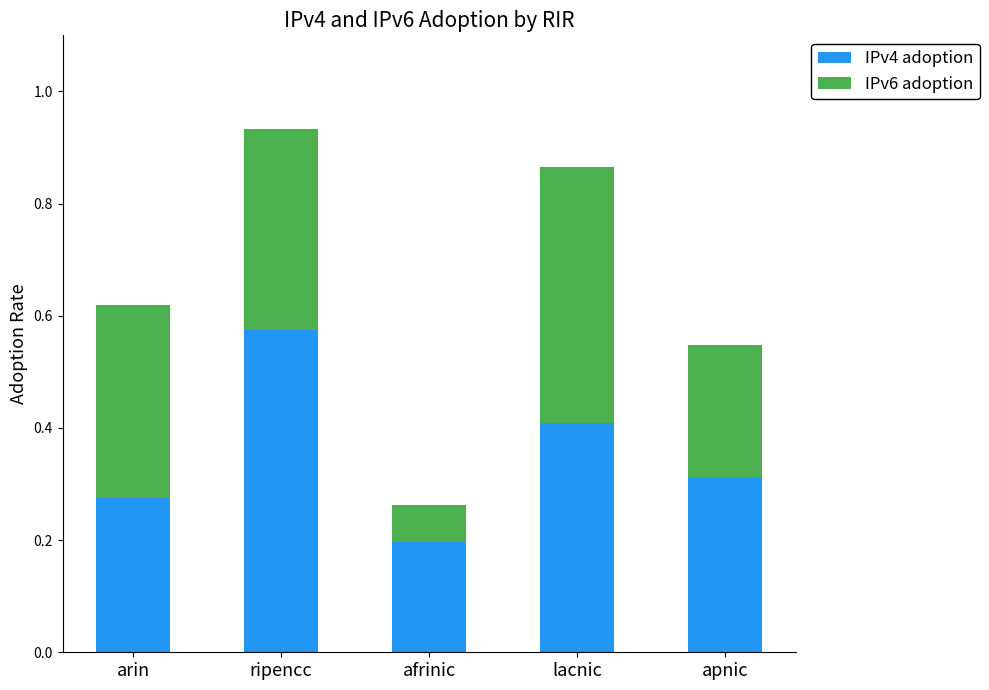

Which category has the highest value in the IPv4 adoption series?

ripencc